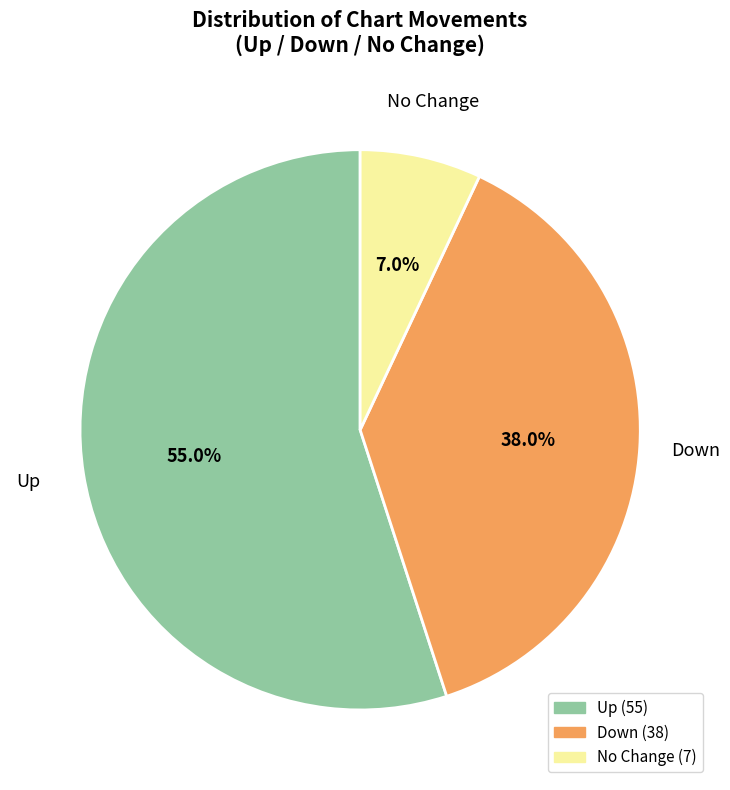

Is there a majority slice in this chart?

Yes